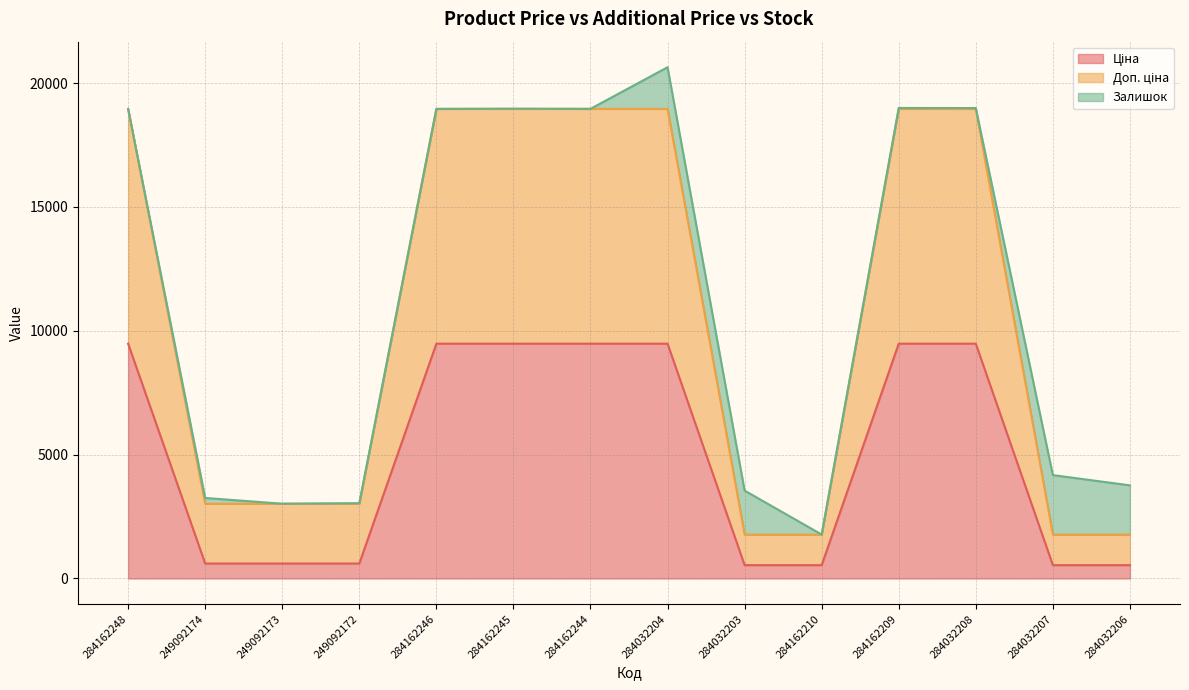

Where is Ціна nearest to the value 5009?

249092174